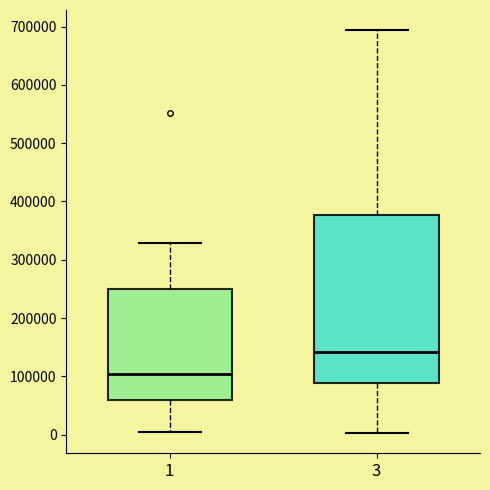

Reading left to right, read every box against the y-axis: the position of its median line, the range the box covers, and the ends of its whiskers. The values are not printed on the chart, so give them approximately, as read against the axis.

1: median 100000, box 60000 to 250000, whiskers 0 to 330000
3: median 140000, box 90000 to 380000, whiskers 0 to 690000